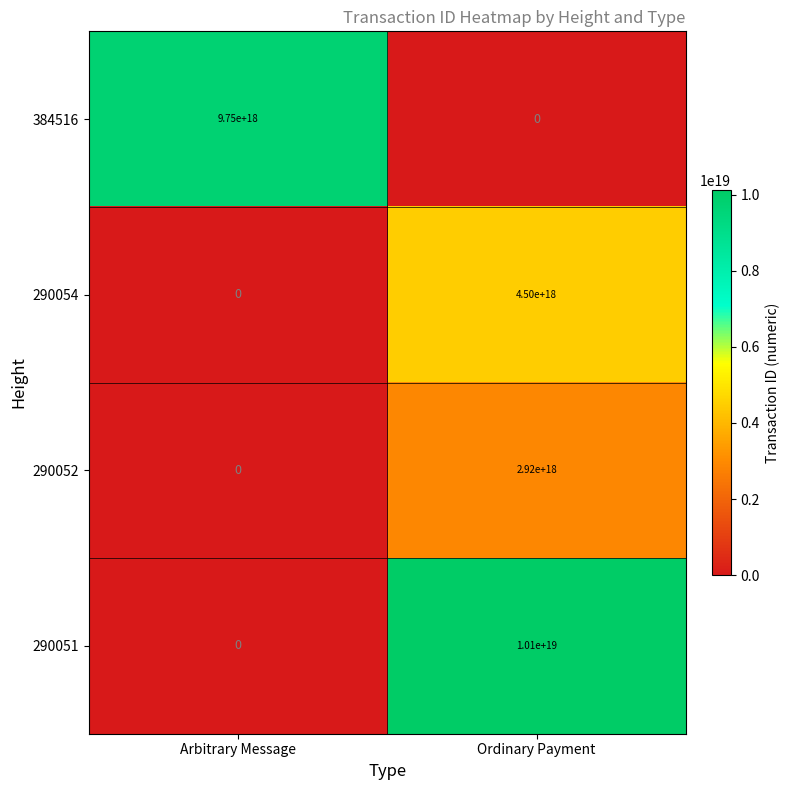

Which series has the largest range (max minus min)?

290051